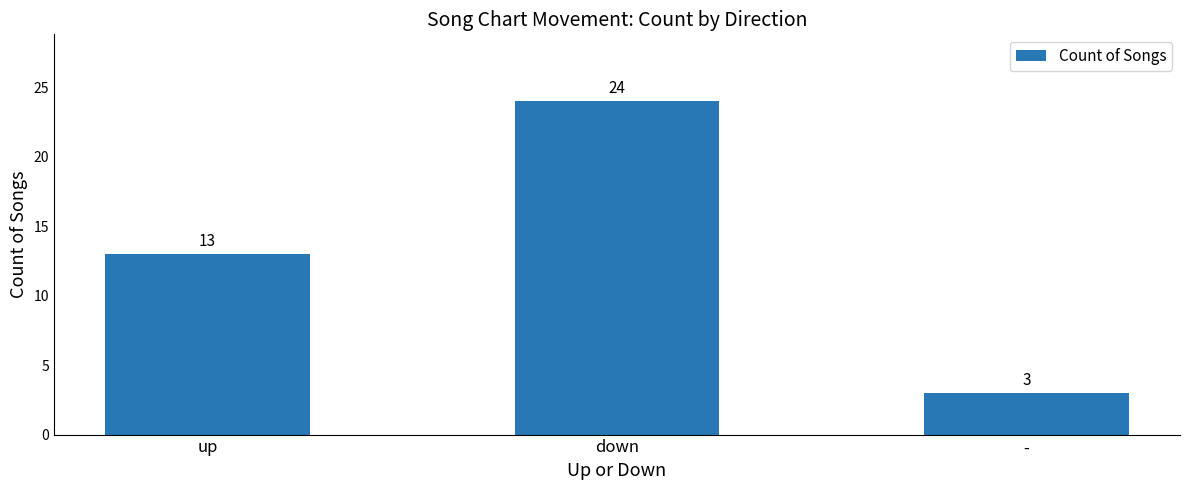

Which label corresponds to the smallest value in the chart?

-